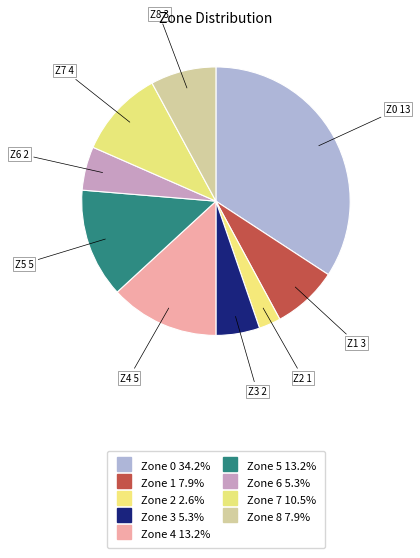

Which category has the biggest portion of the pie?

Zone 0